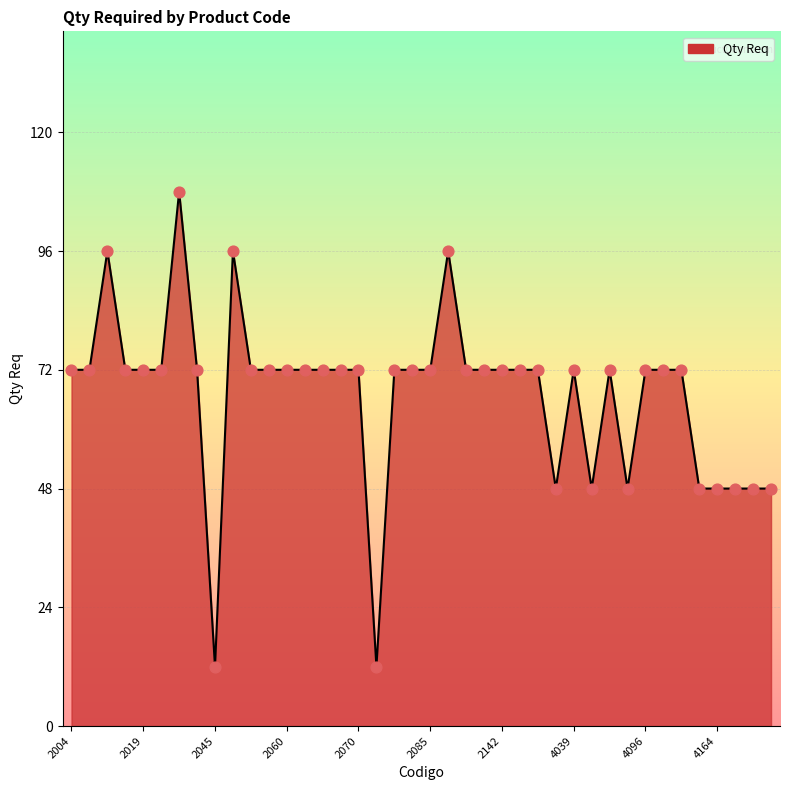

What is the minimum value shown in the chart?

12